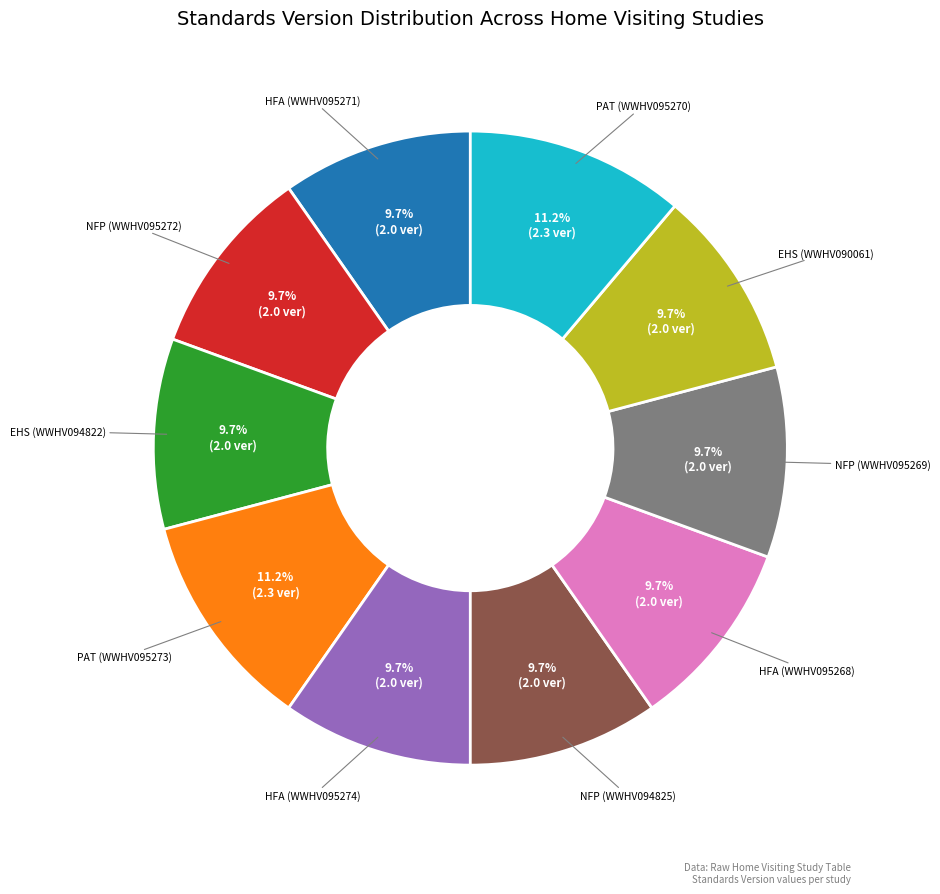

Is there any slice that represents more than half of the pie?

No